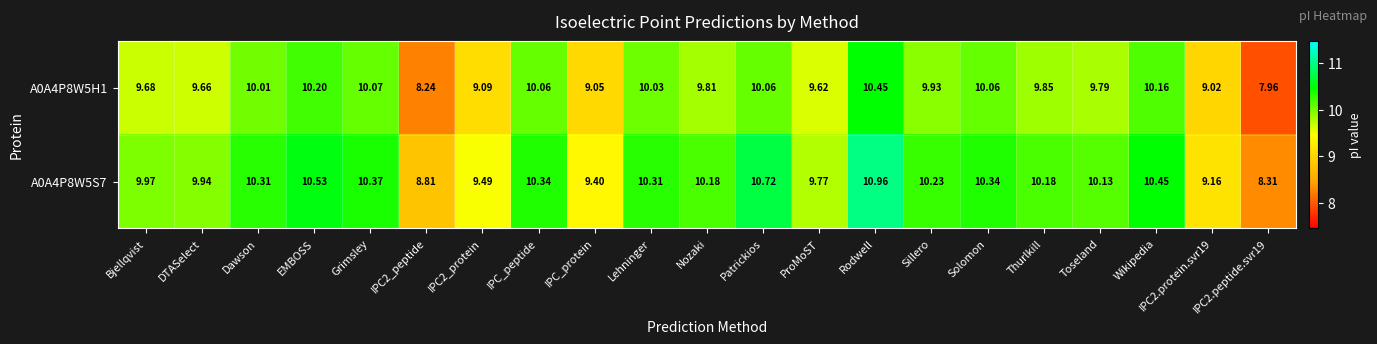

Which category has the highest value in the A0A4P8W5S7 series?

Rodwell